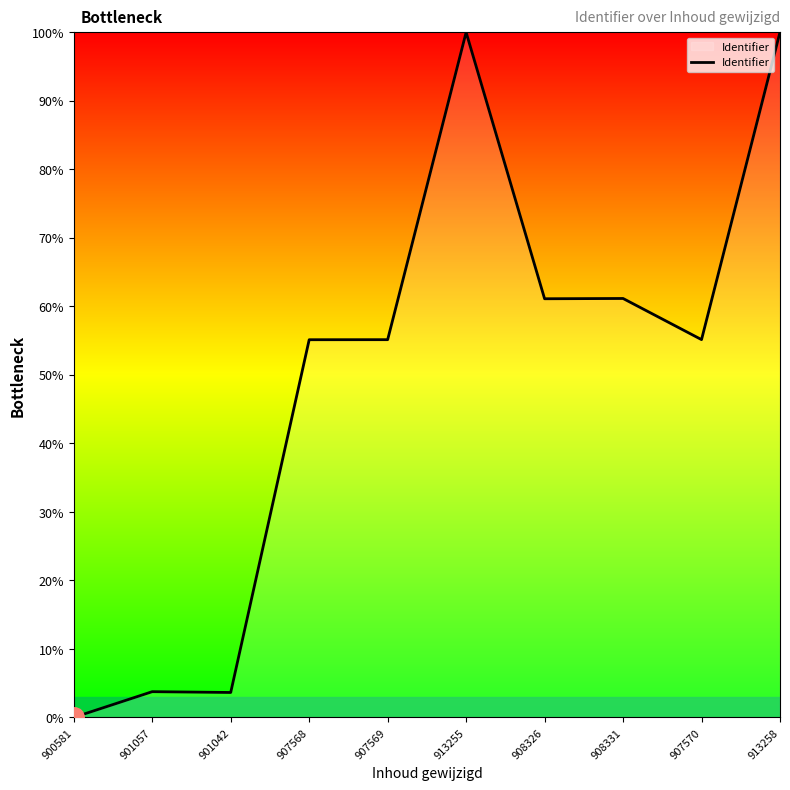

What is the ratio of the value at 907569 to the value at 908331?

0.9